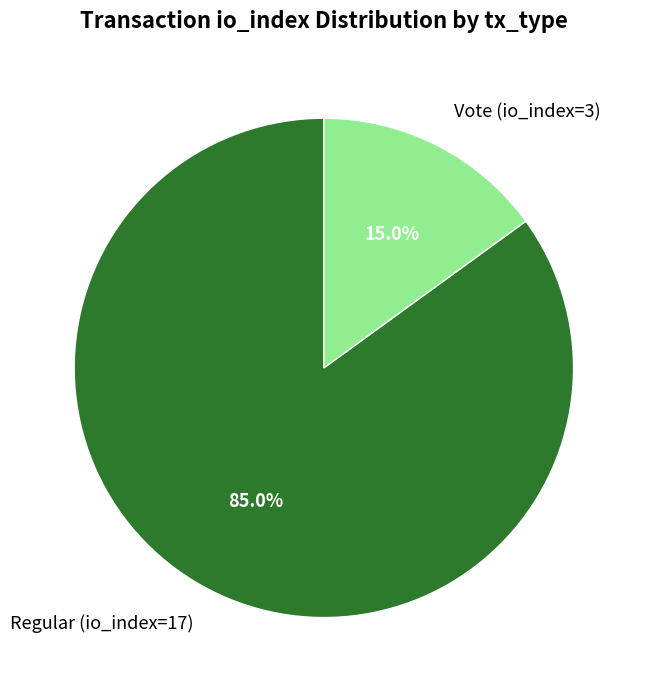

Combined, what portion of the pie is Vote (io_index=3) and Regular (io_index=17)?

100.0%